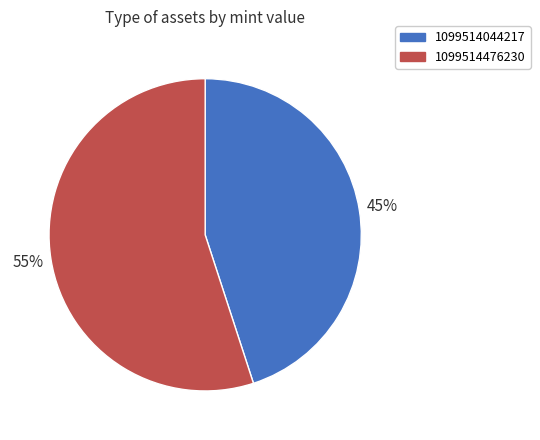

To the nearest percent, what is the difference between the largest and smallest slice percentages?

10%